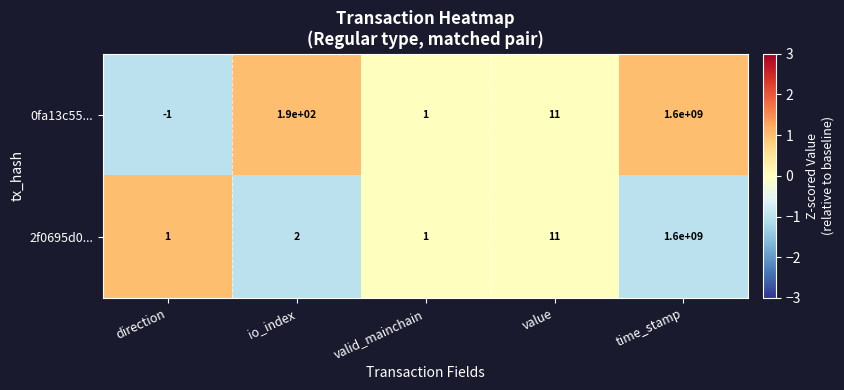

At which label is 0fa13c55... closest to 799999999?

io_index